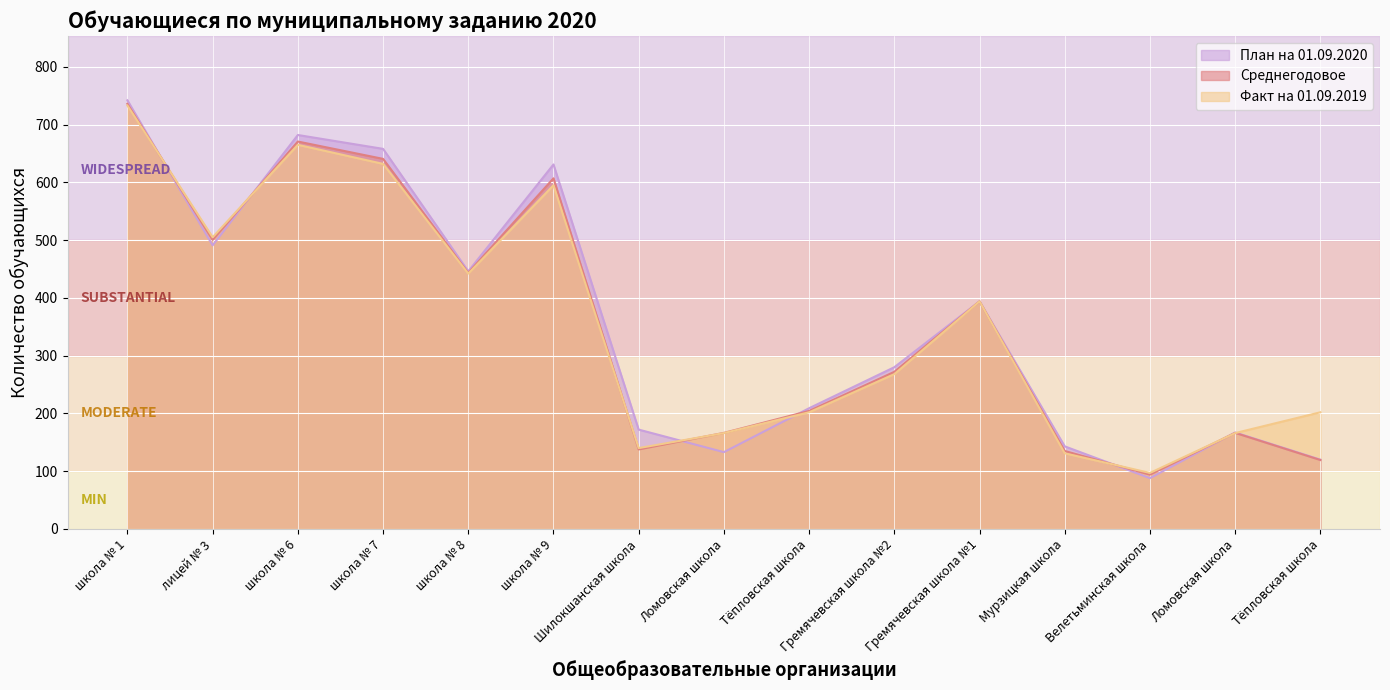

The План на 01.09.2020 series shows 658.0 at школа № 7. True or false?

True